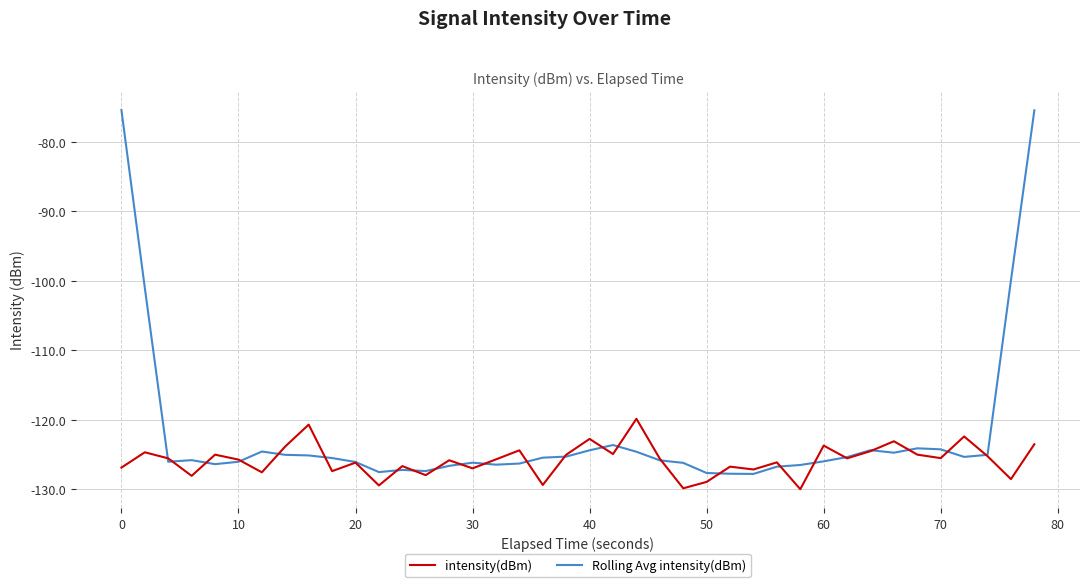

How many intersections are there between intensity(dBm) and Rolling Avg intensity(dBm)?

24